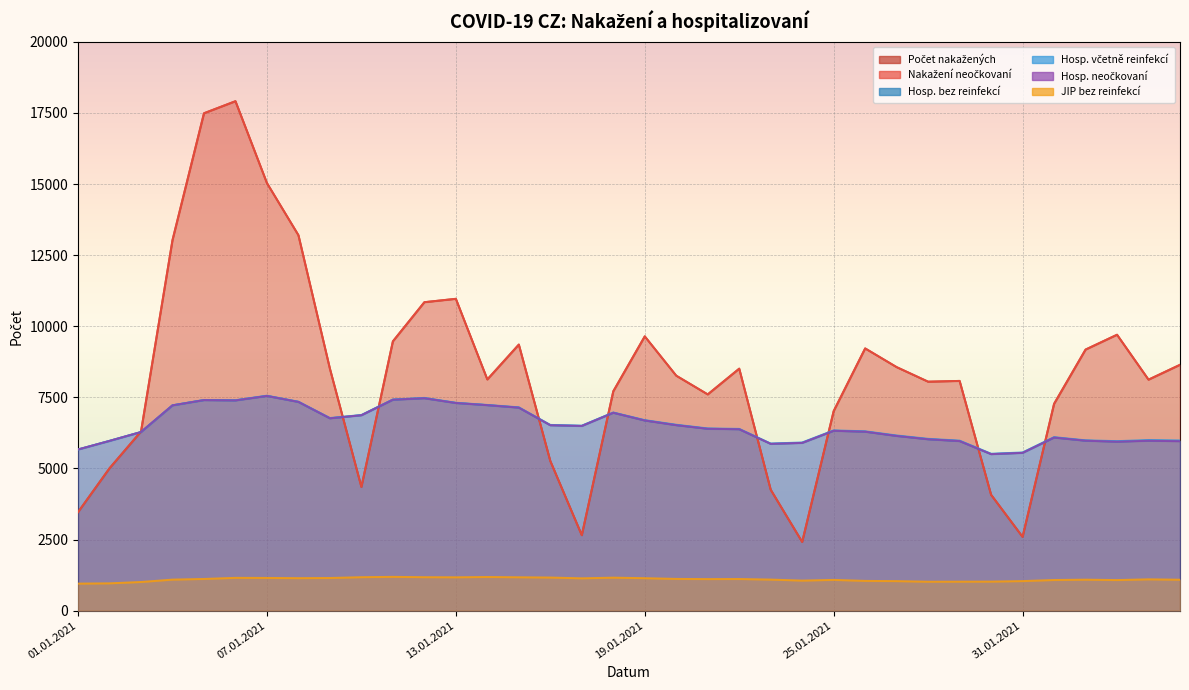

Rank the categories by Hosp. bez reinfekcí value from lowest to highest.

30.01.2021, 31.01.2021, 01.01.2021, 23.01.2021, 24.01.2021, 03.02.2021, 29.01.2021, 05.02.2021, 02.01.2021, 02.02.2021, 04.02.2021, 28.01.2021, 01.02.2021, 27.01.2021, 03.01.2021, 26.01.2021, 25.01.2021, 22.01.2021, 21.01.2021, 17.01.2021, 16.01.2021, 20.01.2021, 19.01.2021, 09.01.2021, 10.01.2021, 18.01.2021, 15.01.2021, 04.01.2021, 14.01.2021, 13.01.2021, 08.01.2021, 06.01.2021, 05.01.2021, 11.01.2021, 12.01.2021, 07.01.2021